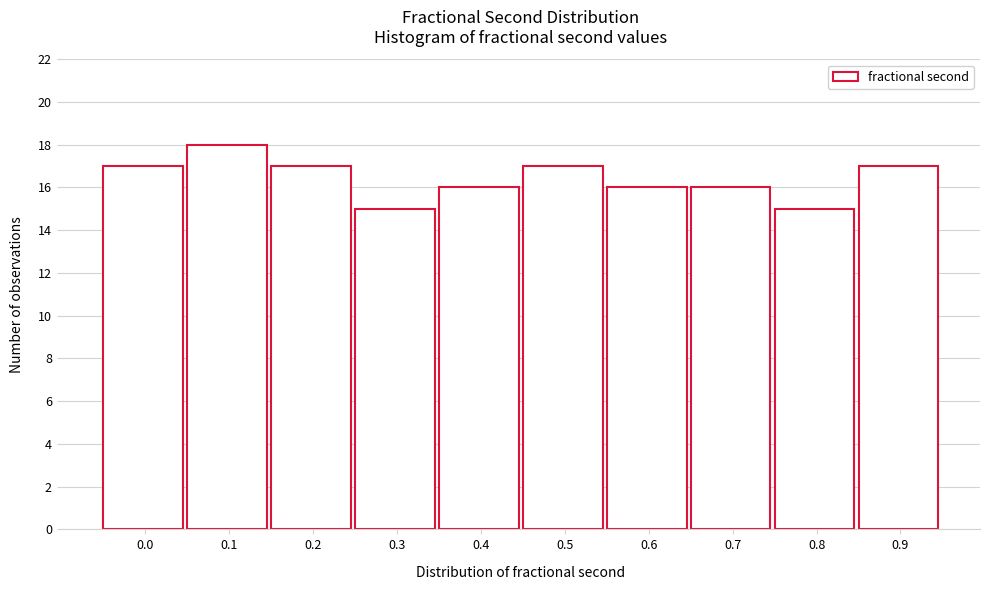

Reading left to right, list all the values displayed in this chart.

17	18	17	15	16	17	16	16	15	17